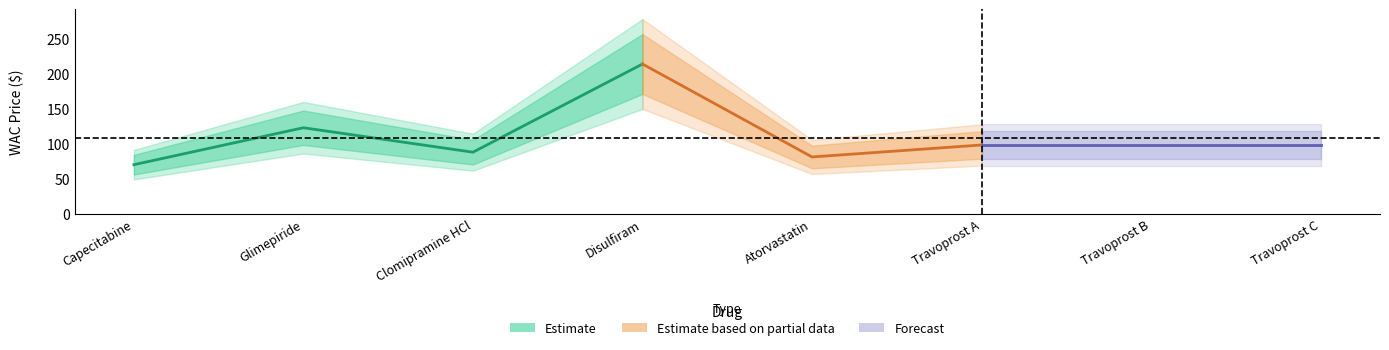

What is the maximum value for Estimate based on partial data?

214.2